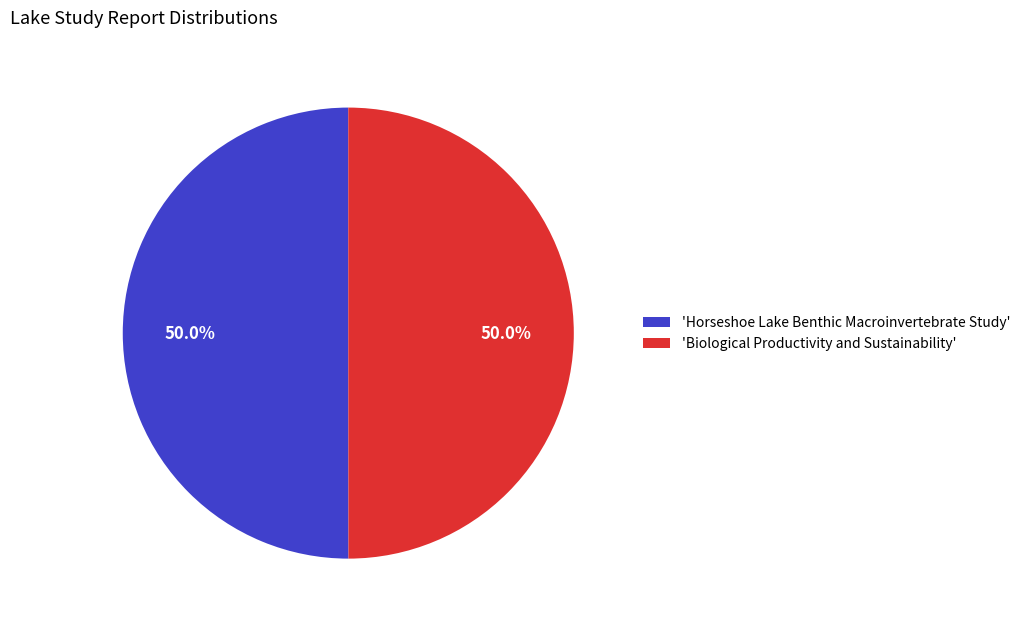

Combined, do 'Biological Productivity and Sustainability' and 'Horseshoe Lake Benthic Macroinvertebrate Study' account for over 50%?

Yes